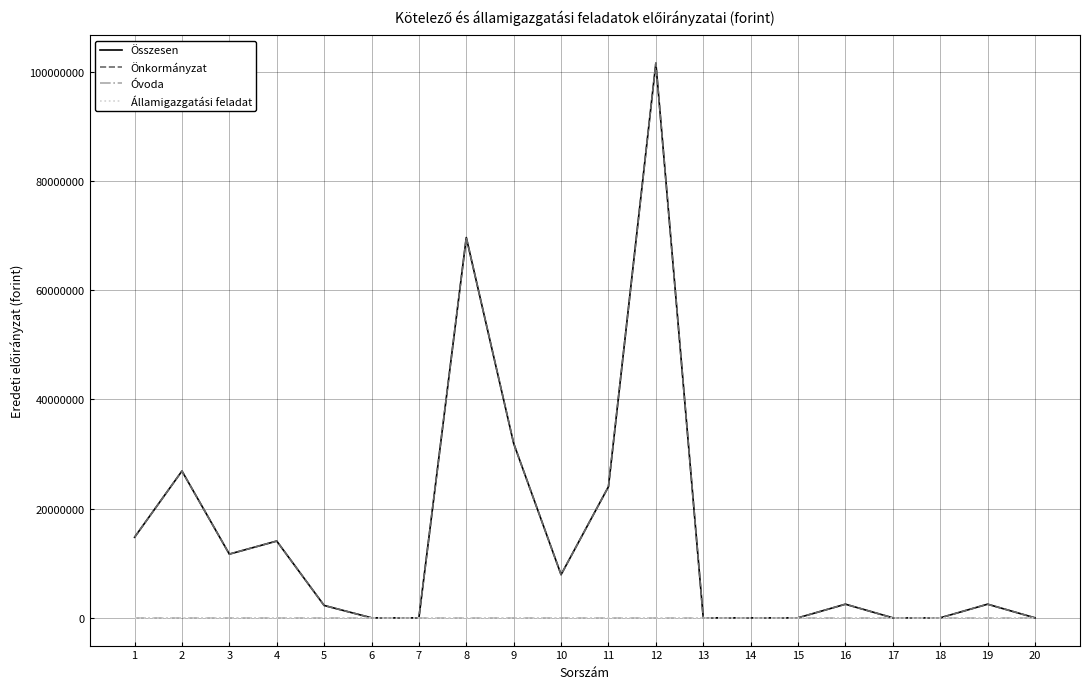

Does the chart display data point markers on the line(s)?

No